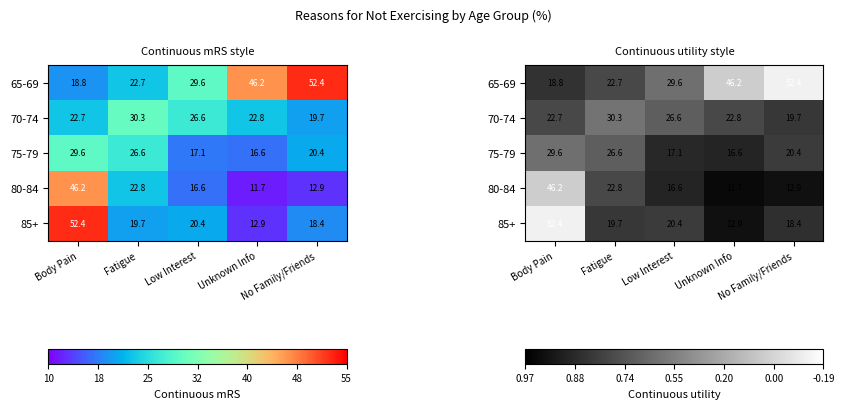

At how many categories does at least one series exceed 27?

5